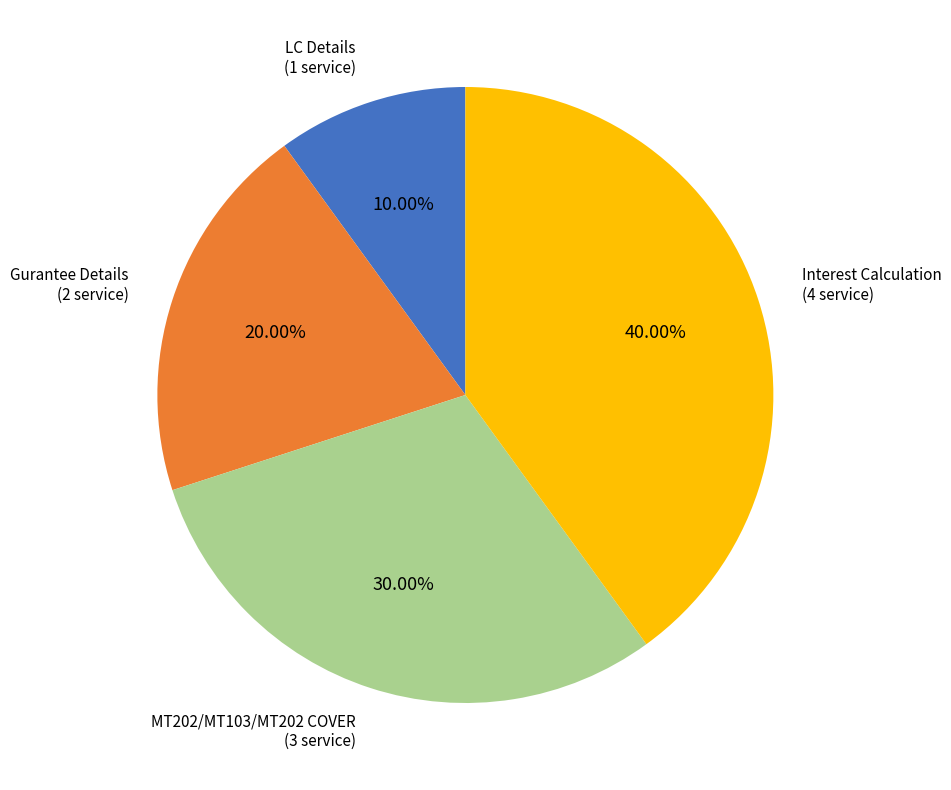

Does any single category account for the majority?

No